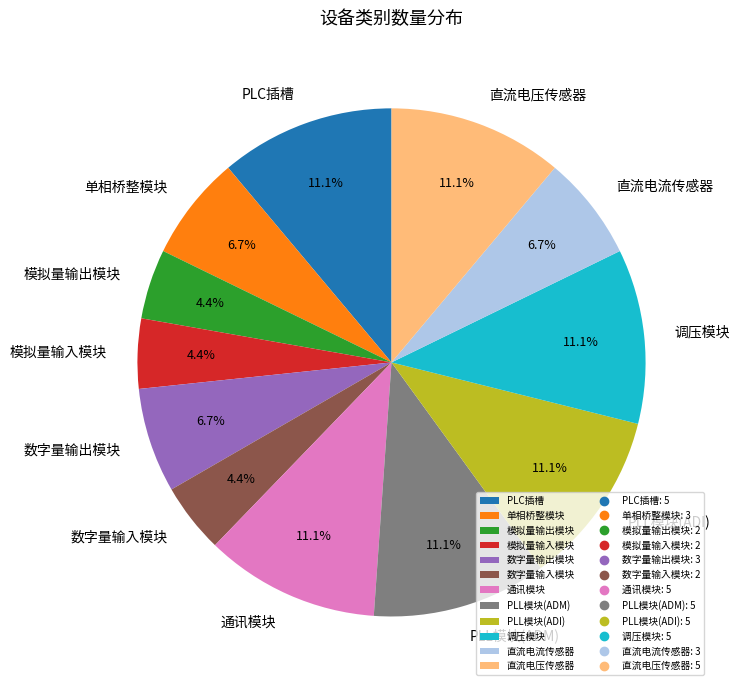

To the nearest percent, what is the difference between the largest and smallest slice percentages?

7%